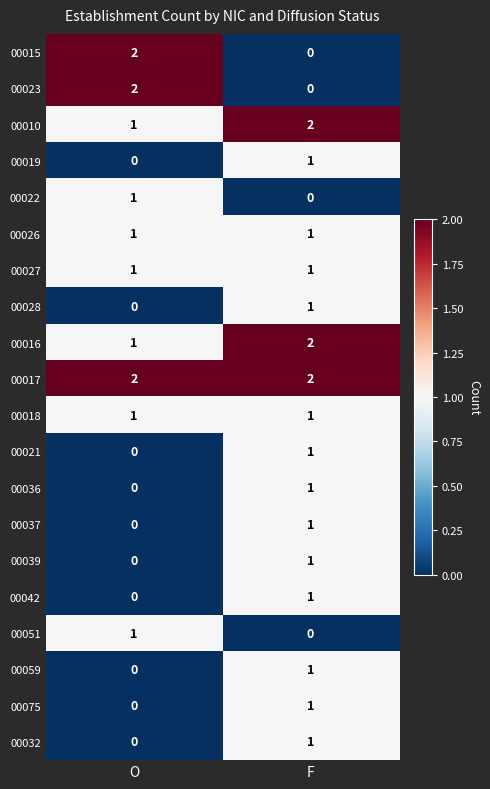

Where is 00028 nearest to the value 0?

O